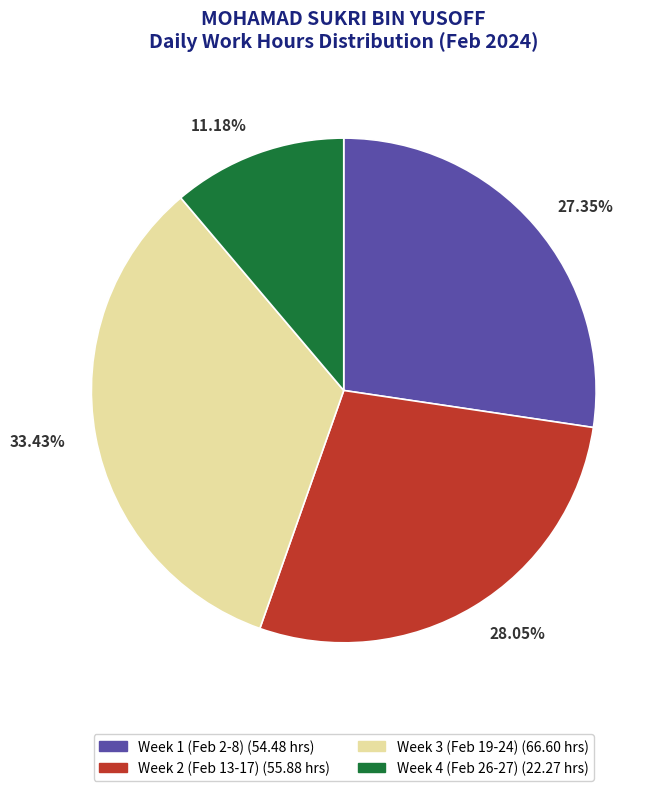

Is 33.43% the majority of the pie?

No